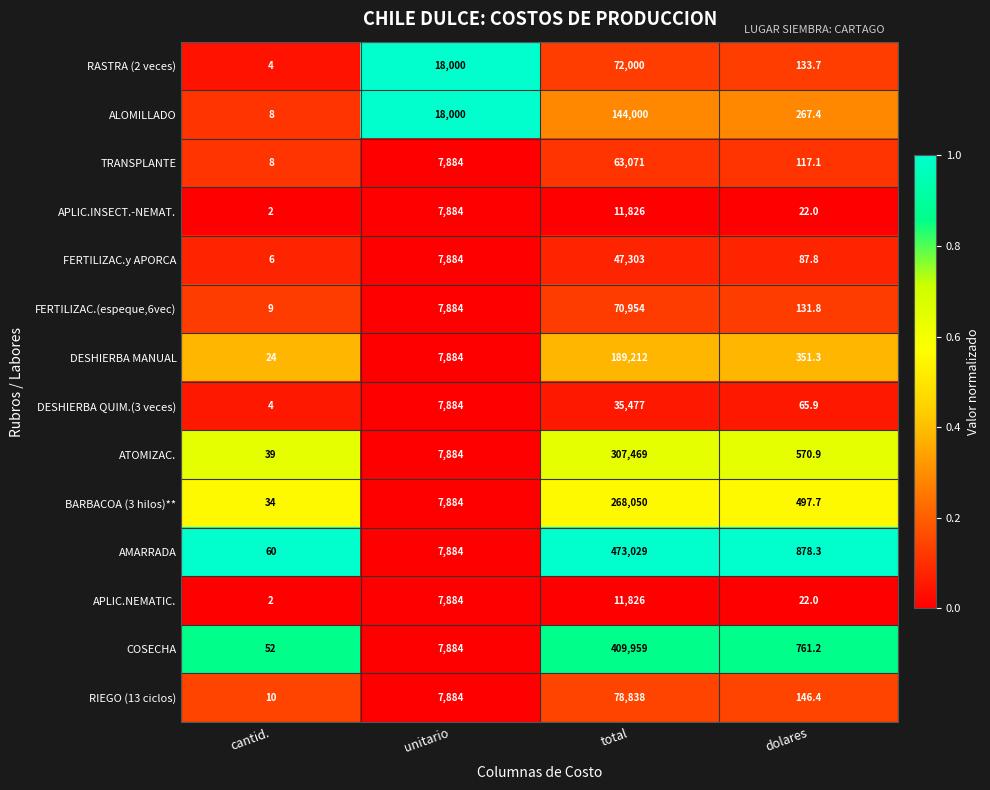

At which label is FERTILIZAC.y APORCA closest to 23654?

unitario